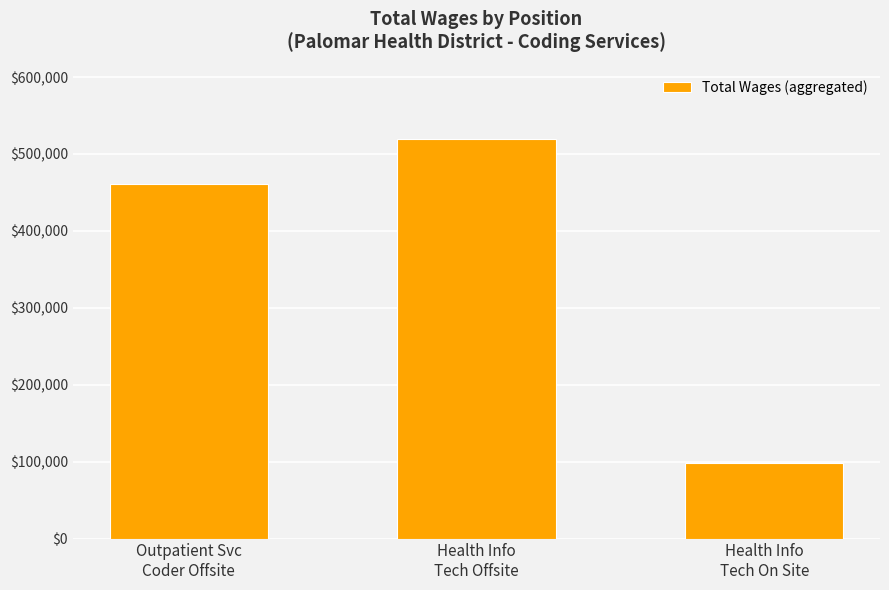

What is the label of the 3rd bar from the right?

Outpatient Svc
Coder Offsite